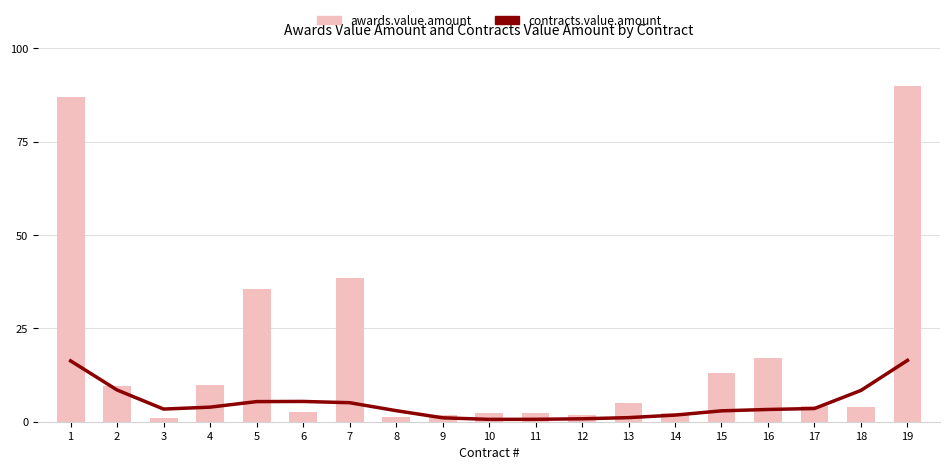

True or false: awards.value.amount has a value of 4.0 at 4.

False